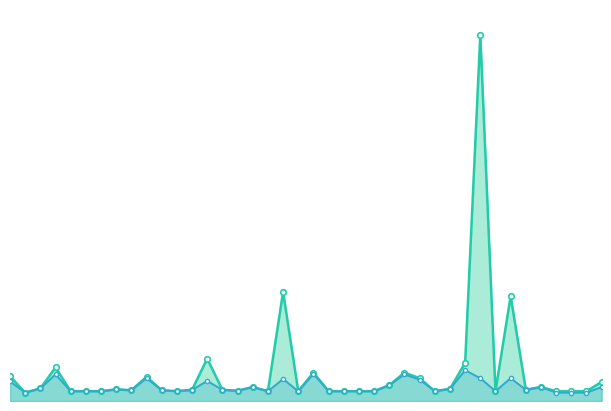

What is the greatest value displayed?

26.2